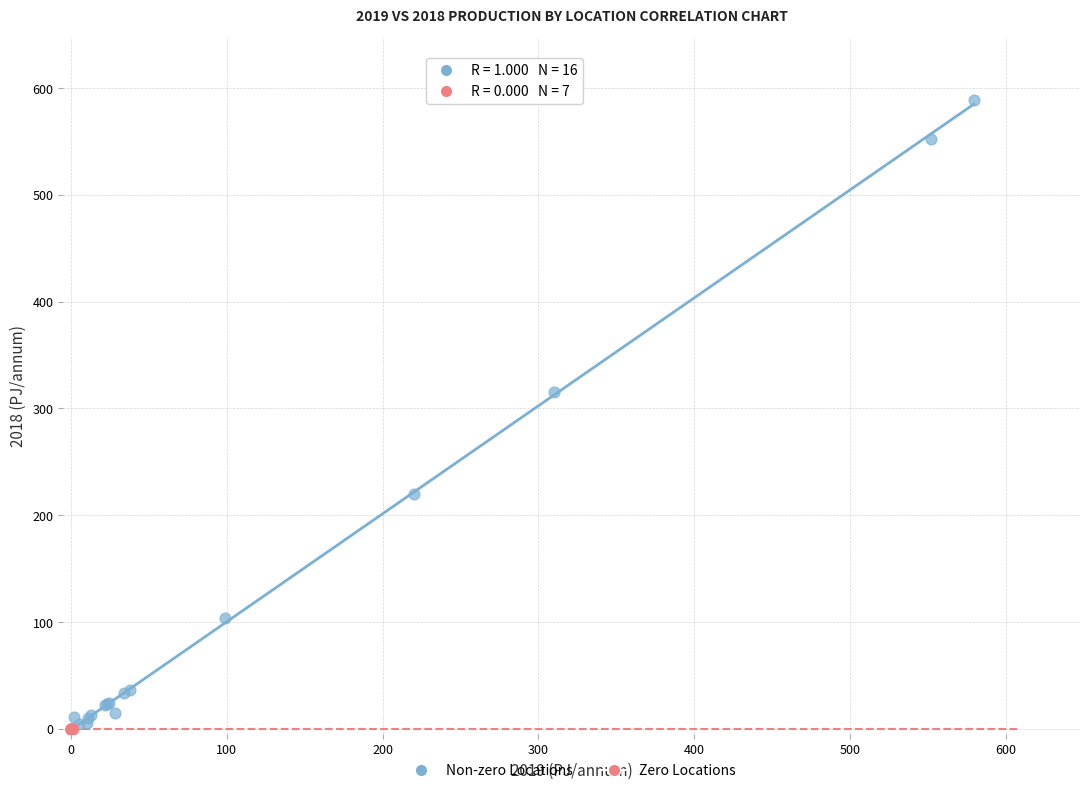

Which series contains the highest Y value?

Non-zero Locations